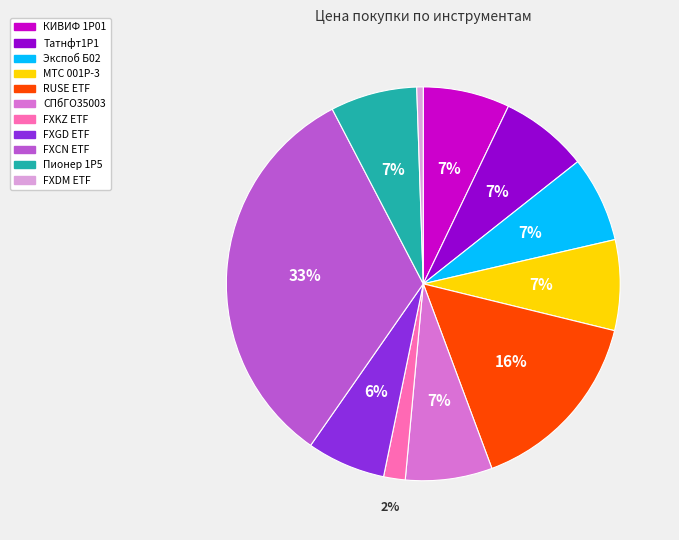

Is it true that Татнфт1P1 is 7% of the pie?

True